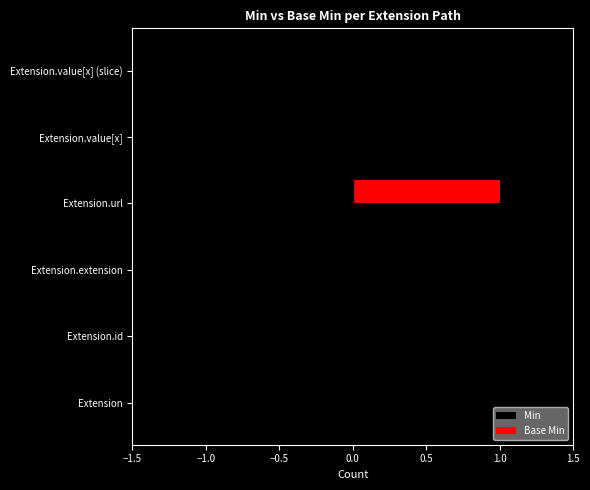

Between Extension and Extension.value[x], which series saw the biggest shift?

Min